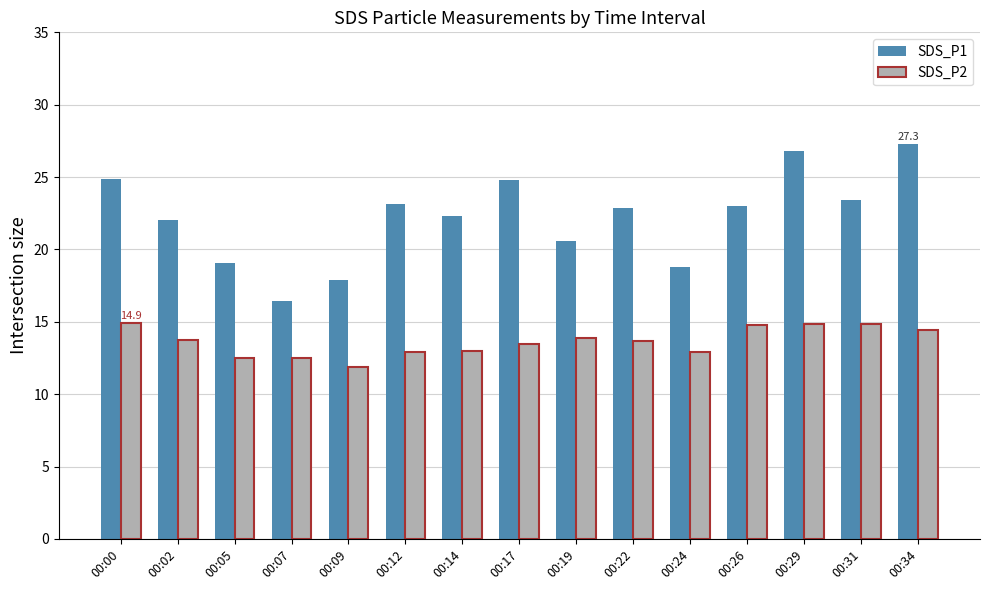

True or false: SDS_P1 has a value of 36.5 at 00:00.

False